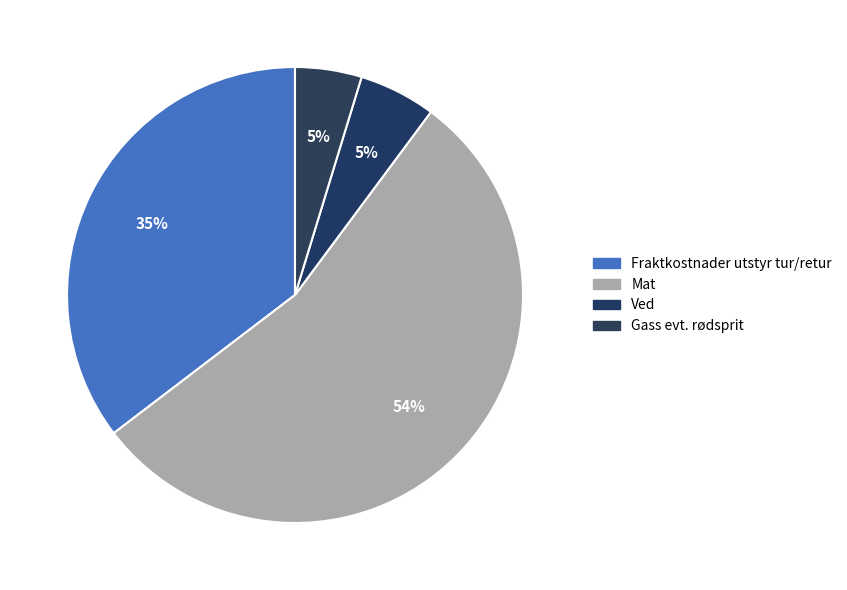

What is the ratio of the value at Ved to the value at Fraktkostnader utstyr tur/retur?

0.2